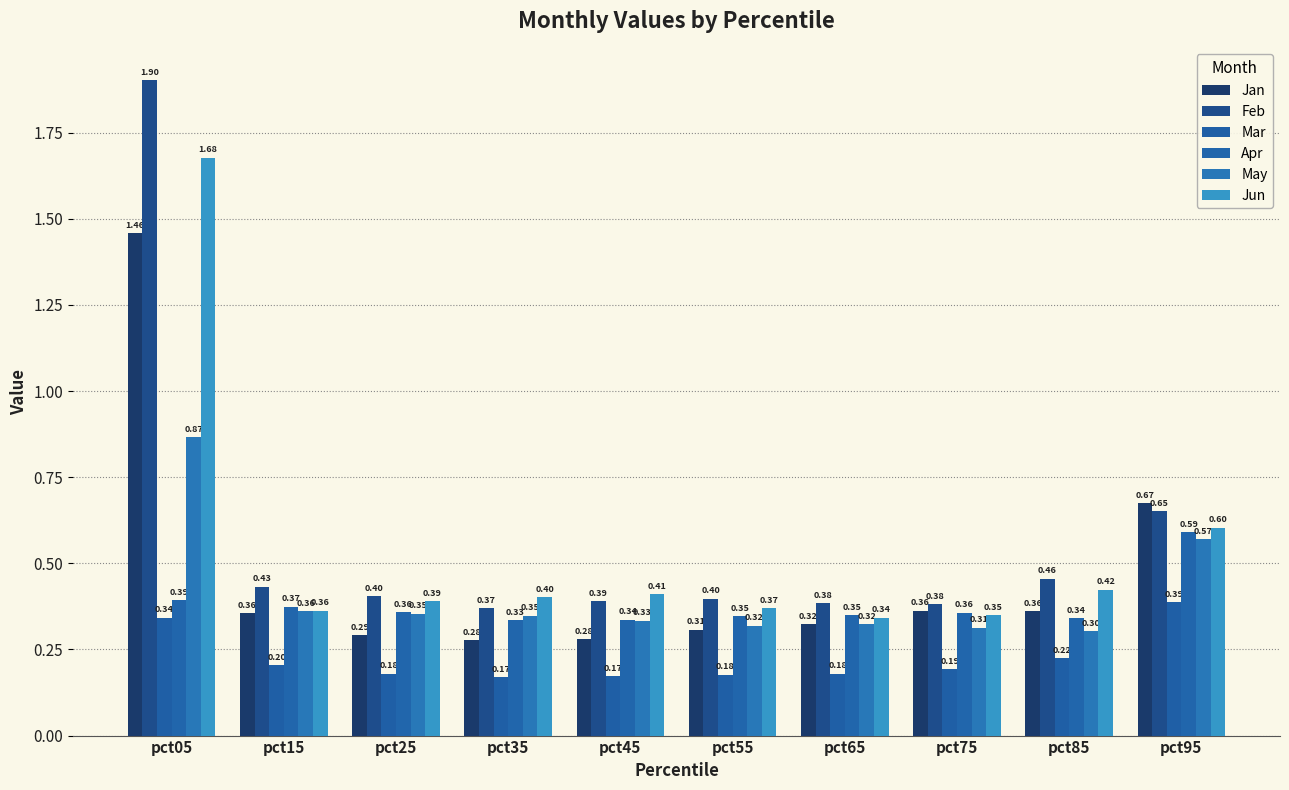

The Apr series shows 0.4 at pct05. True or false?

True